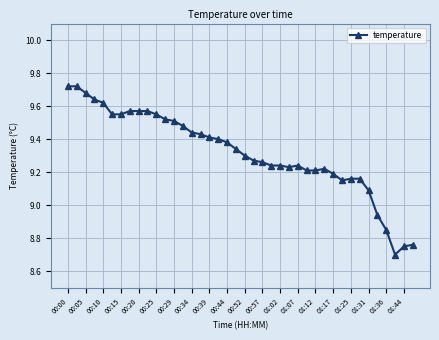

What is the minimum value shown in the chart?

8.7